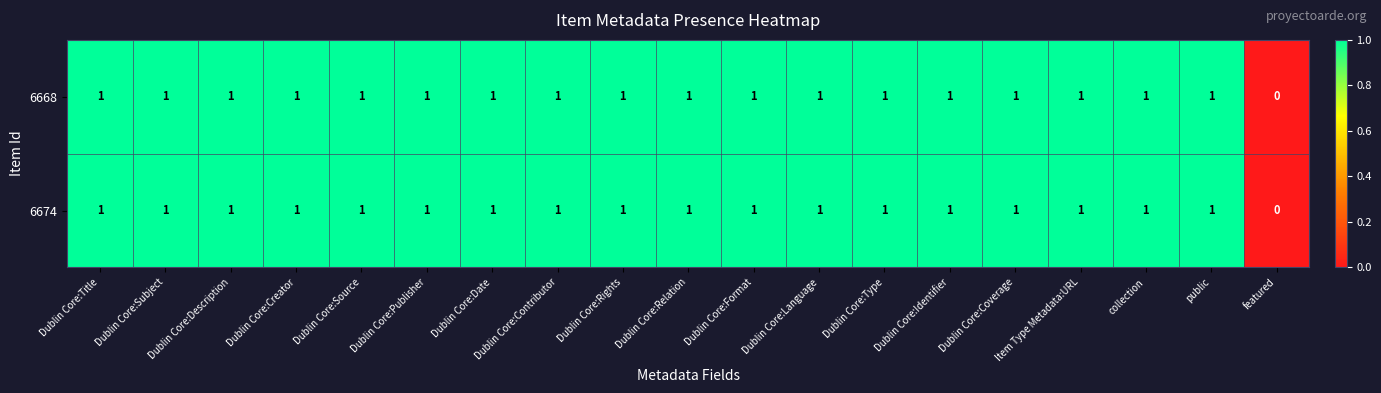

Where is 6668 nearest to the value 0?

featured